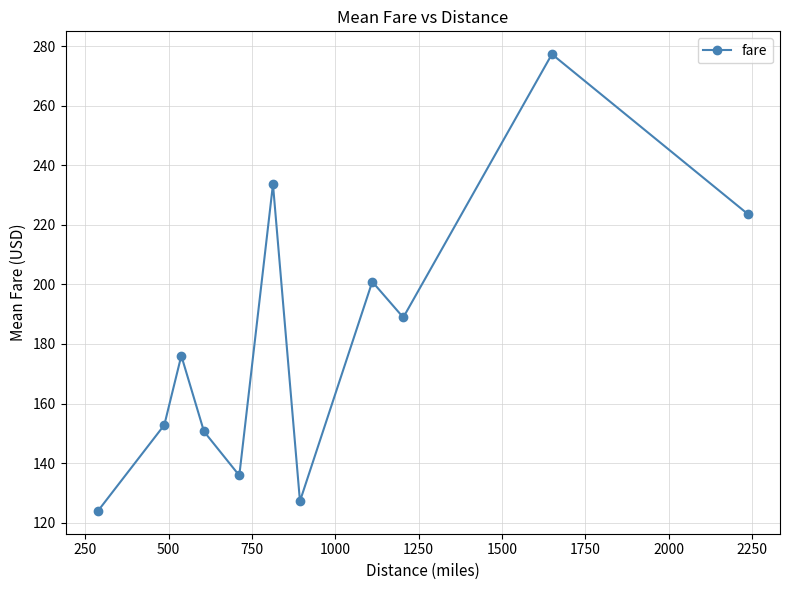

What is the minimum value shown in the chart?

124.0